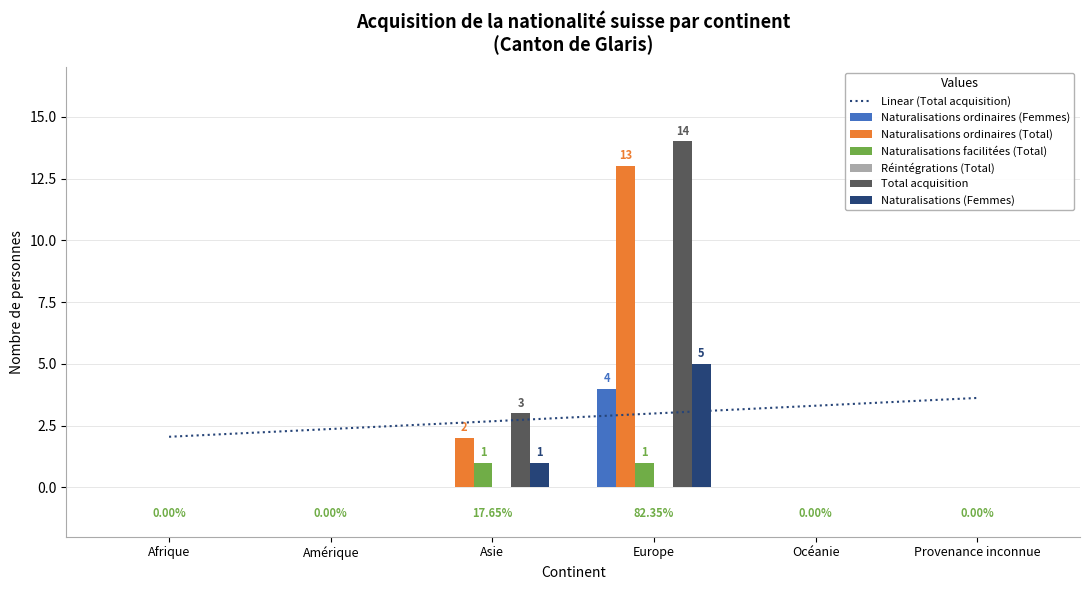

At which category is the sum across all series the highest?

Europe